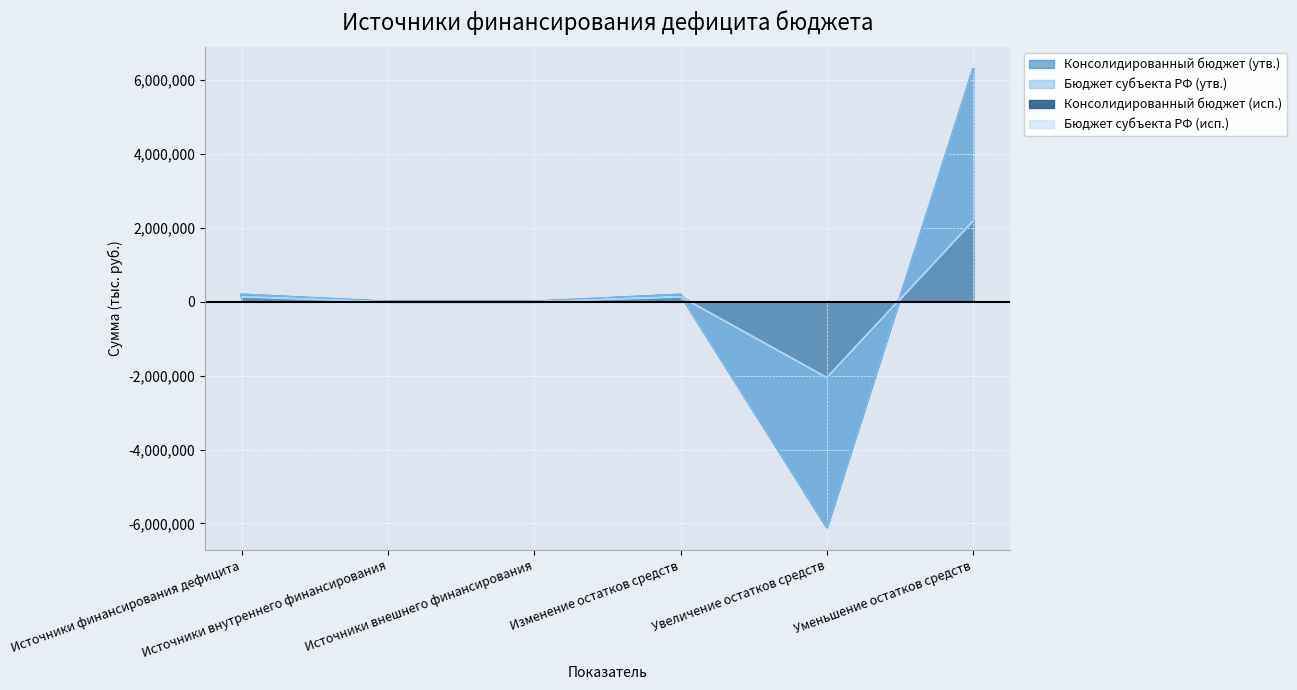

What is the minimum value for Консолидированный бюджет (исп.)?

-2056488.7